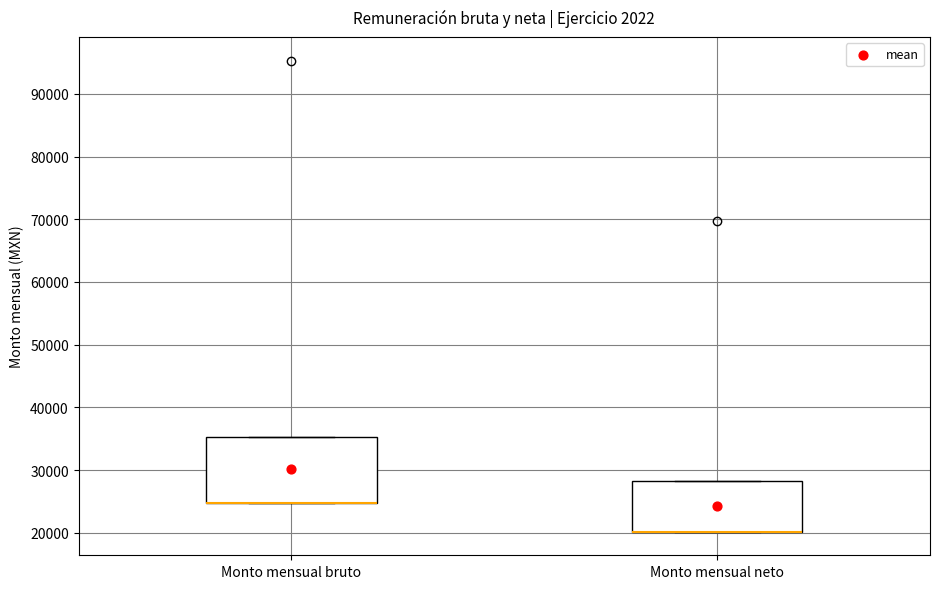

Which box is the tallest, from its lower edge to its upper edge?

Monto mensual bruto